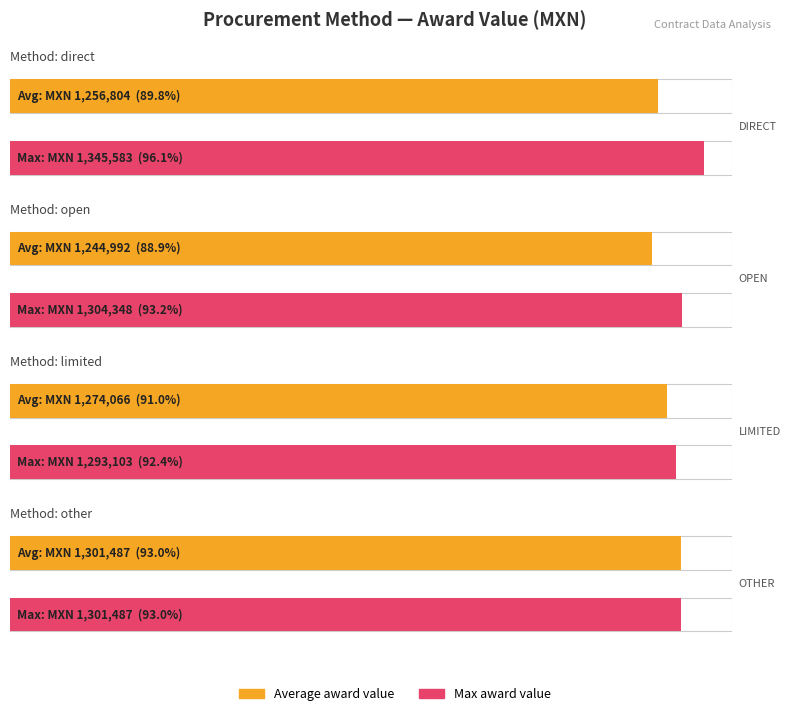

The value of Max award value (MXN) at open is 1304347.8. True or false?

True